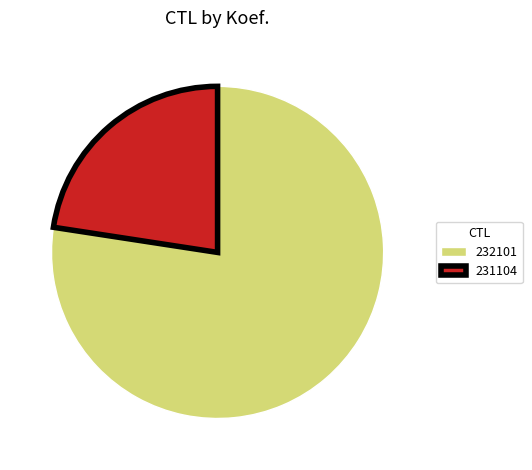

Between 232101 and 231104, which is larger?

232101